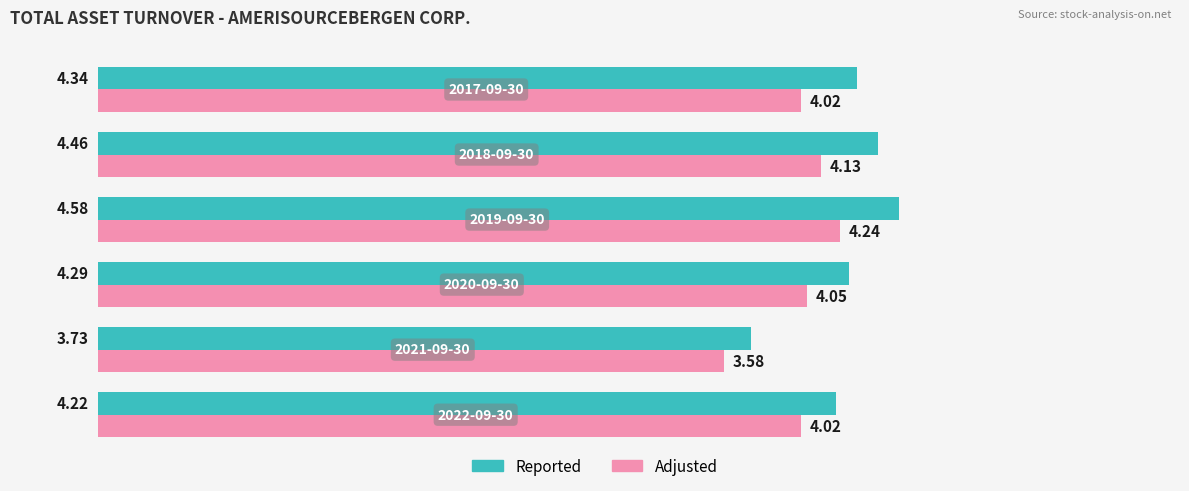

Rank the series by their maximum value, from highest to lowest.

Reported, Adjusted